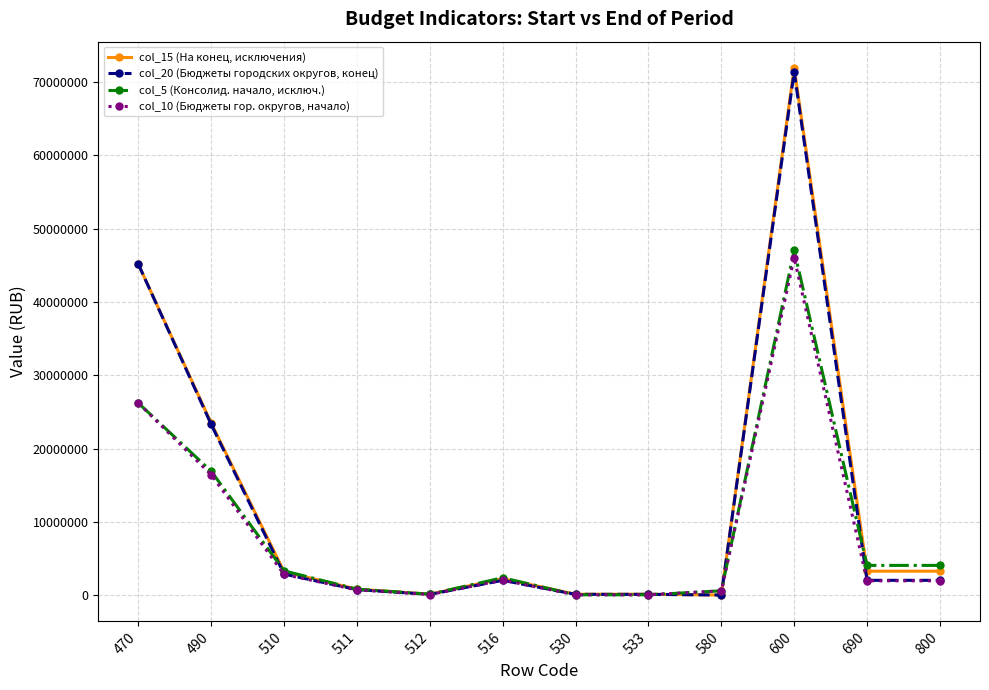

Is the value of col_5 (Консолид. начало, исключ.) at 490 greater than the value of col_20 (Бюджеты городских округов, конец) at 490?

No